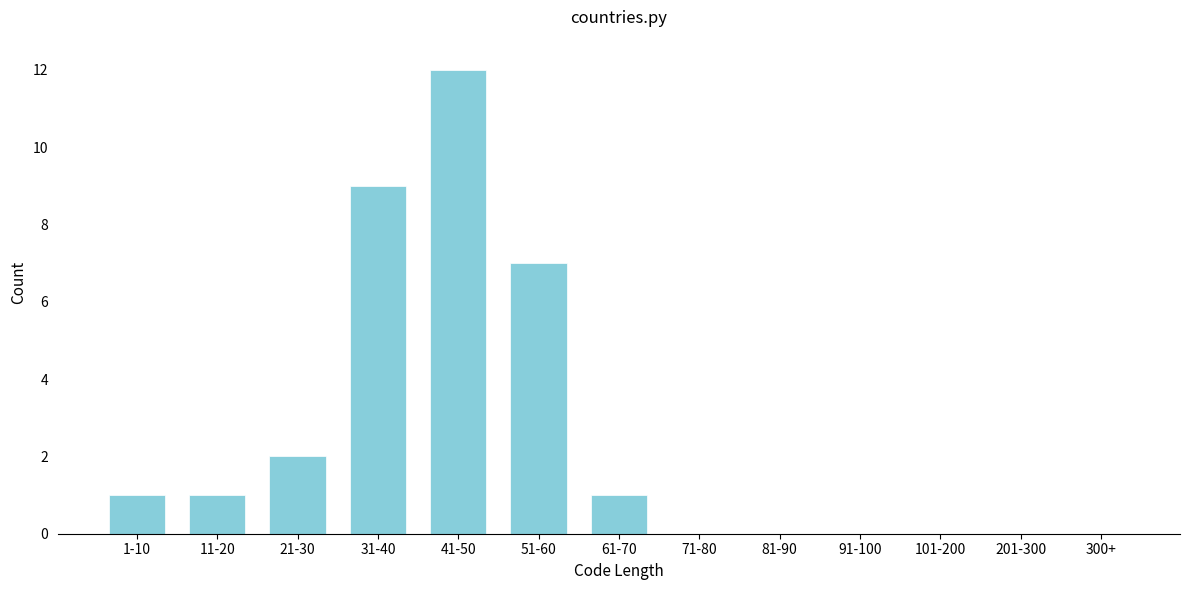

Reading right to left, list all the values displayed in this chart.

300+=0	201-300=0	101-200=0	91-100=0	81-90=0	71-80=0	61-70=1	51-60=7	41-50=12	31-40=9	21-30=2	11-20=1	1-10=1